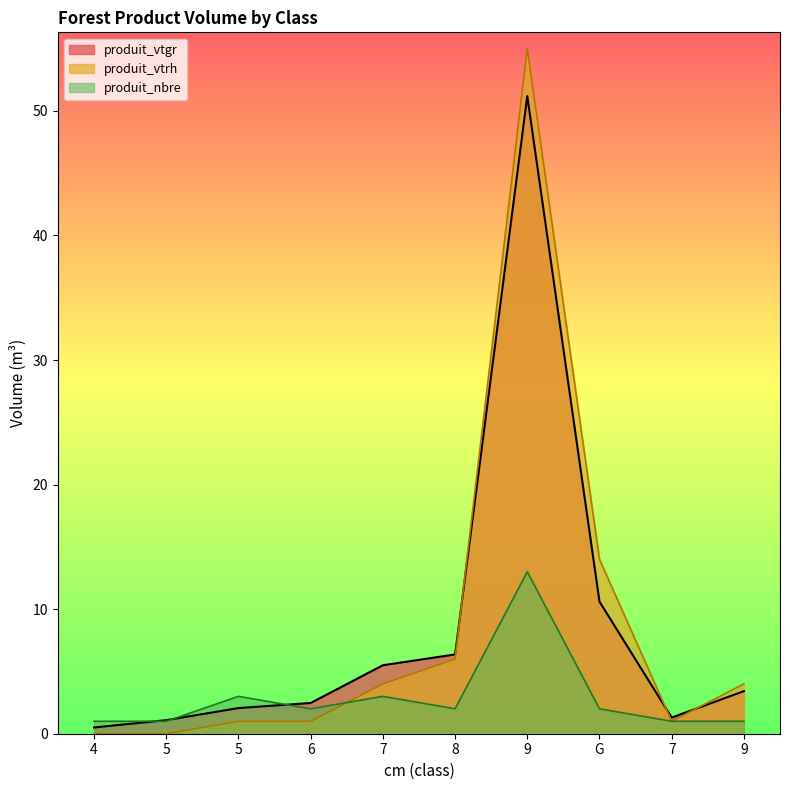

What is the sum of the produit_vtgr values at 6 and 4?

3.0